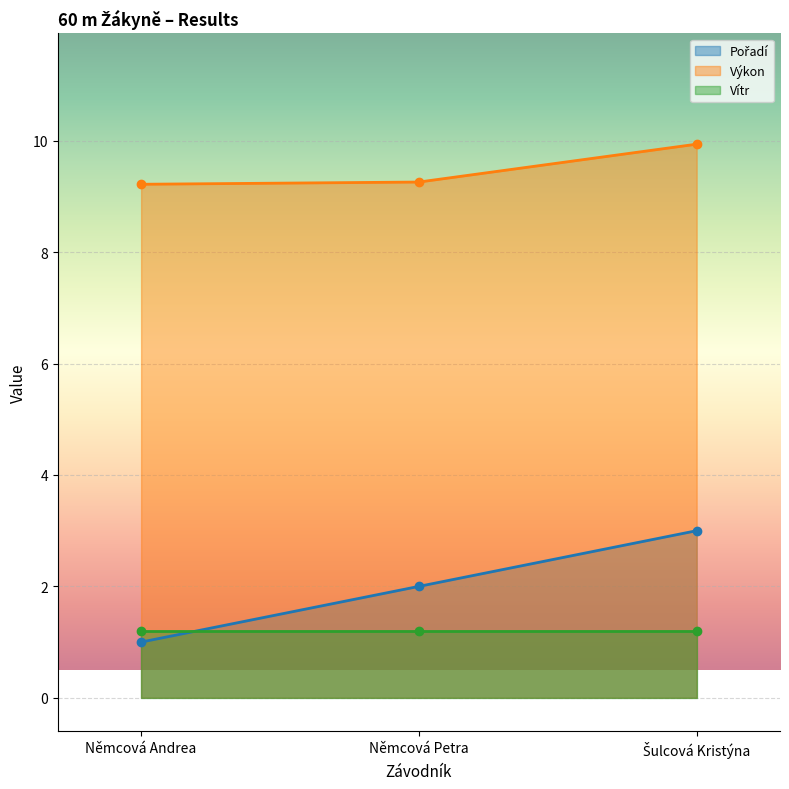

What is the label of the 1st point from the left?

Němcová Andrea